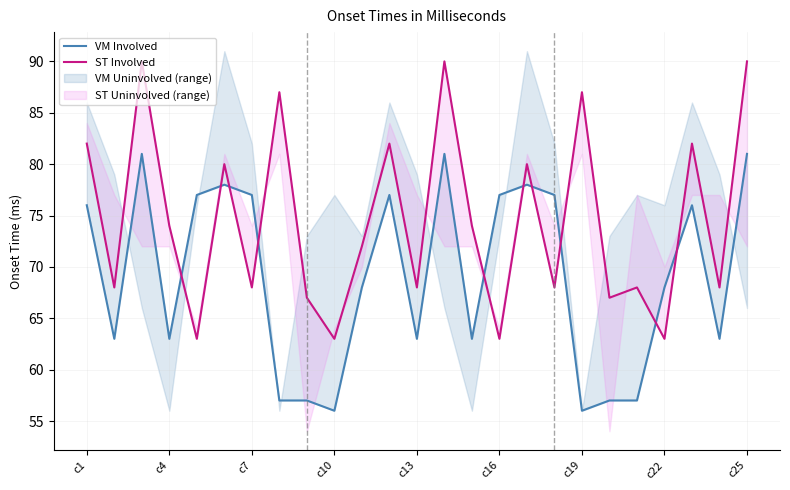

Which series has the widest spread of values?

ST Involved